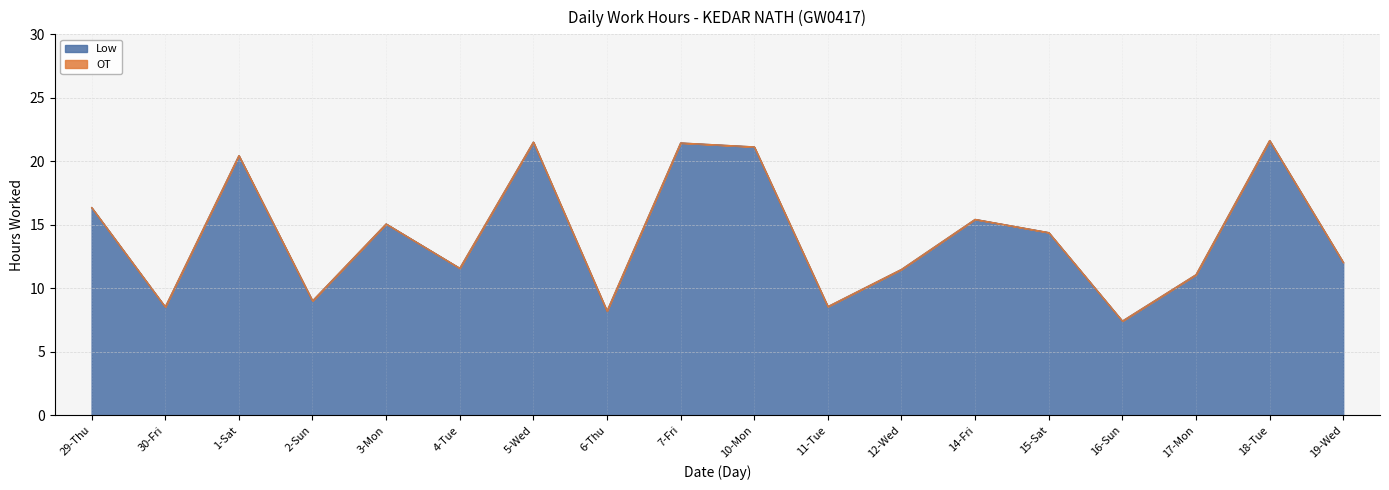

How many data points are less than 14?

9